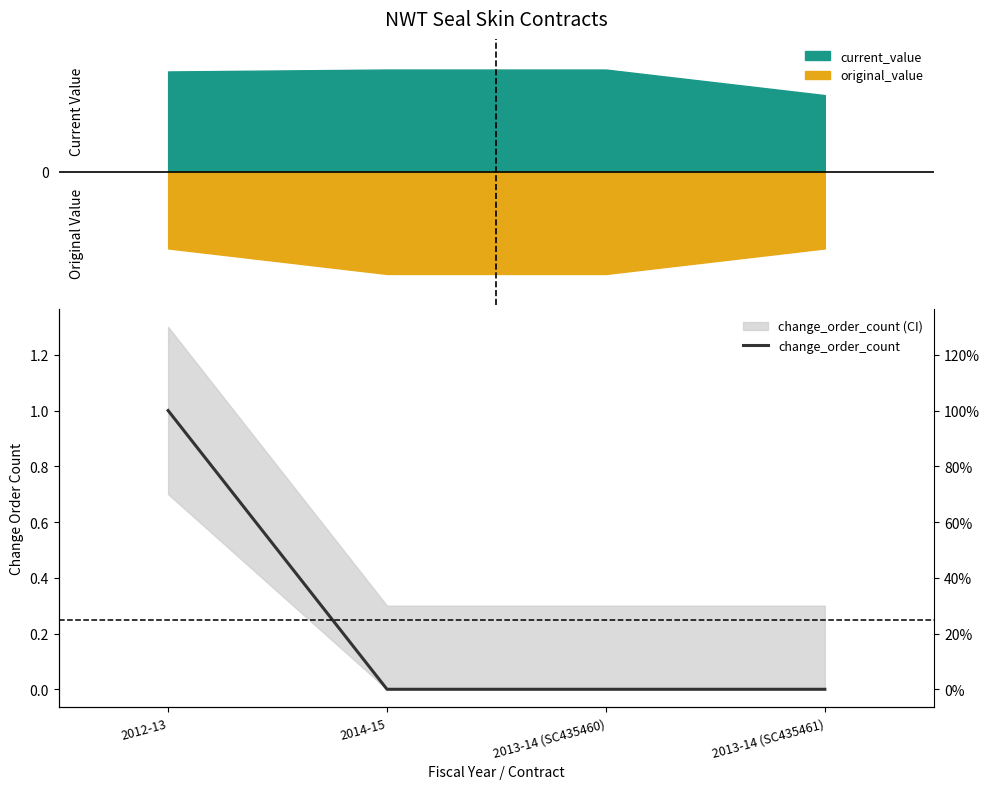

Is it true that the value at 2012-13 is 0?

False